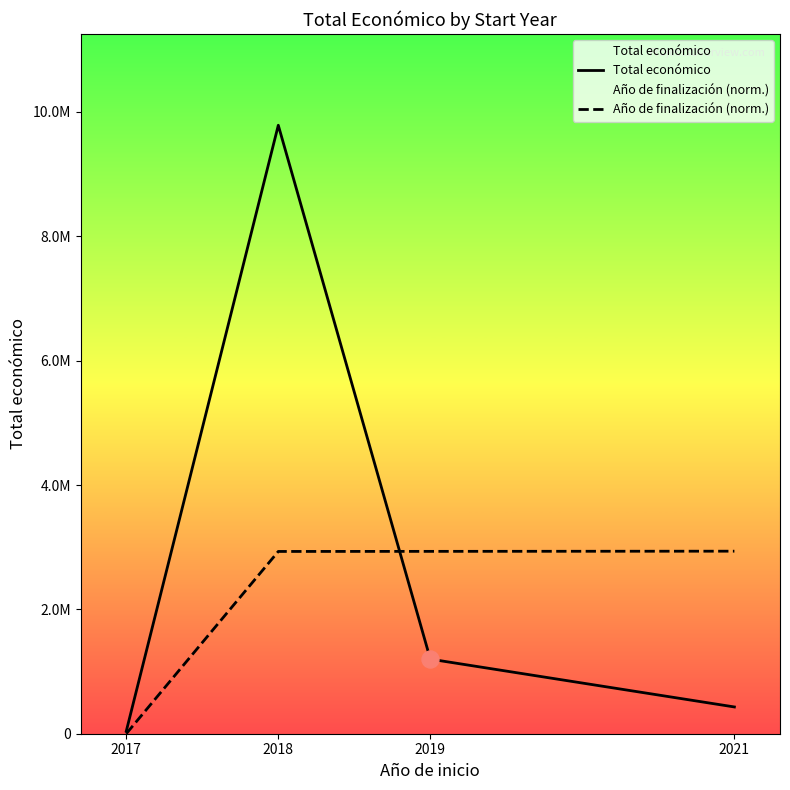

What is the total value across all series at 2021?

3366165.7